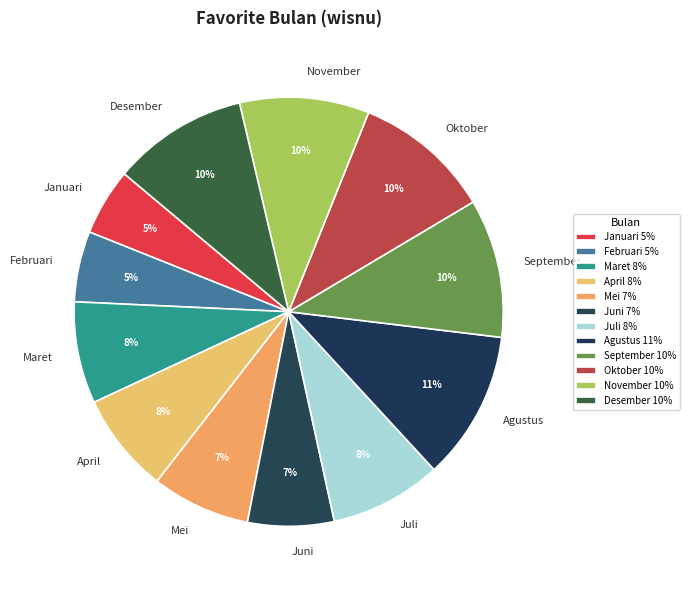

To the nearest percent, what is the difference between the largest and smallest slice percentages?

6%